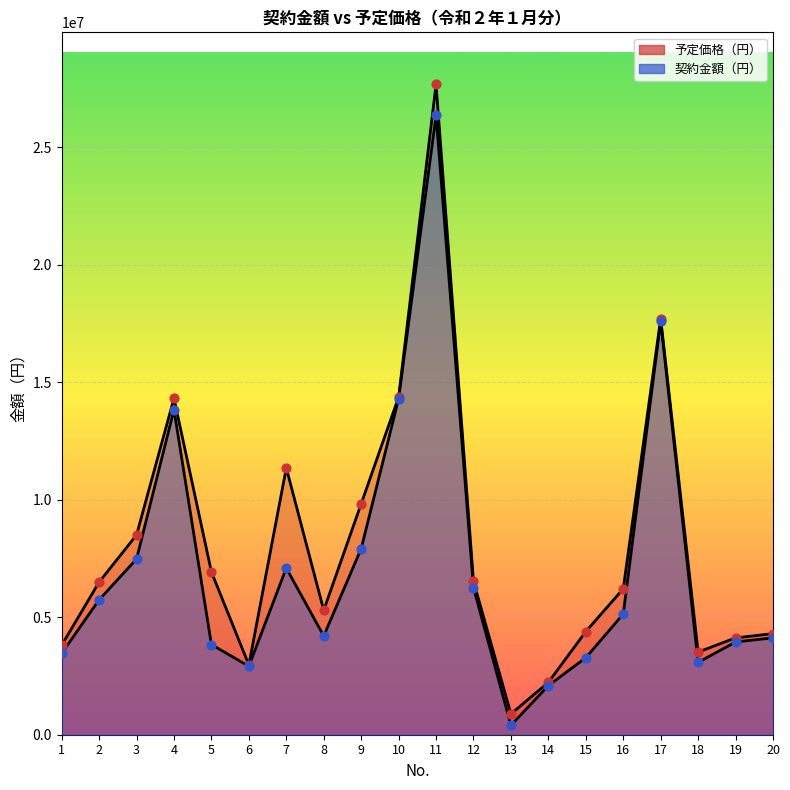

Which series has the largest Y range (max minus min)?

予定価格（円）